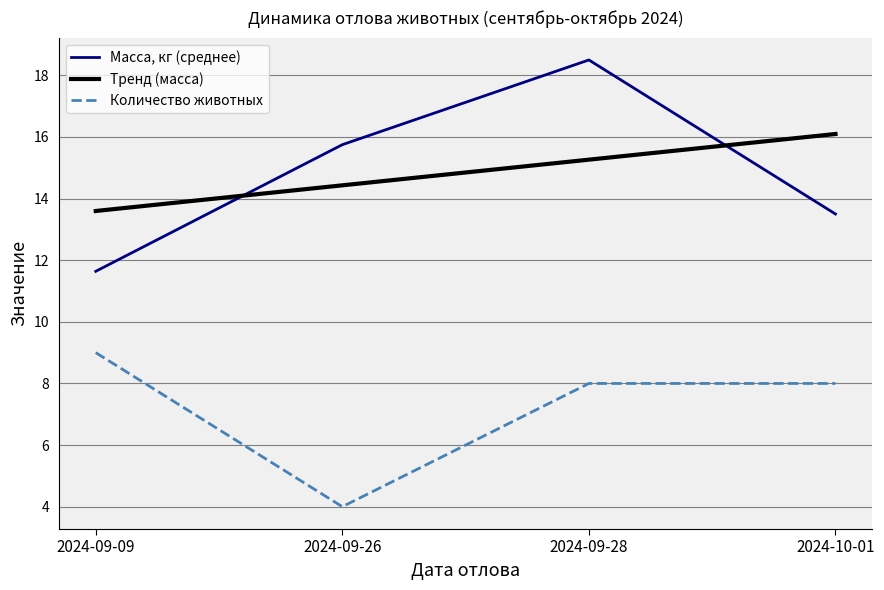

What position from the right is 2024-09-28?

2